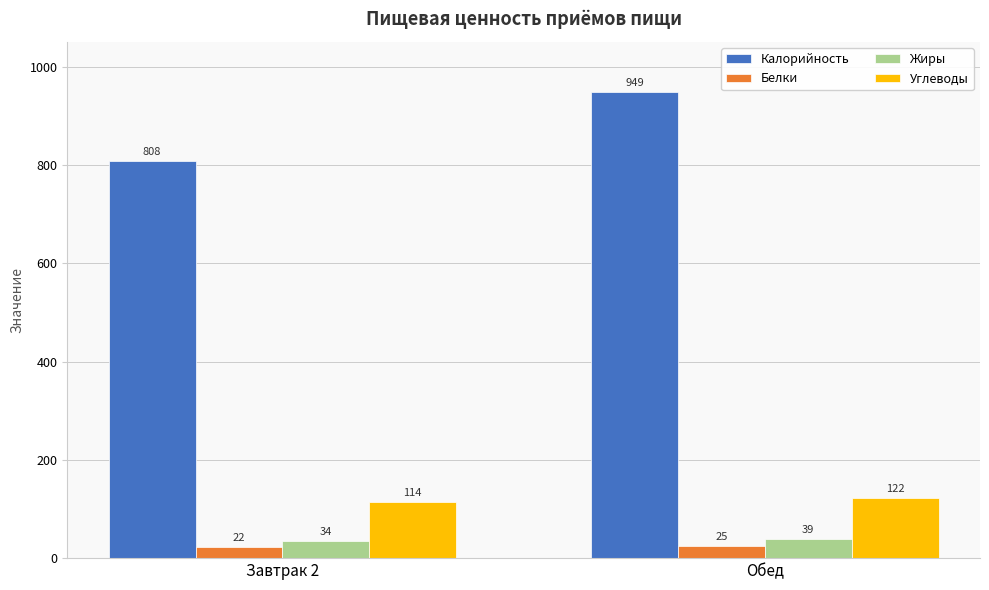

What is the difference between the maximum and minimum values in the Жиры series?

5